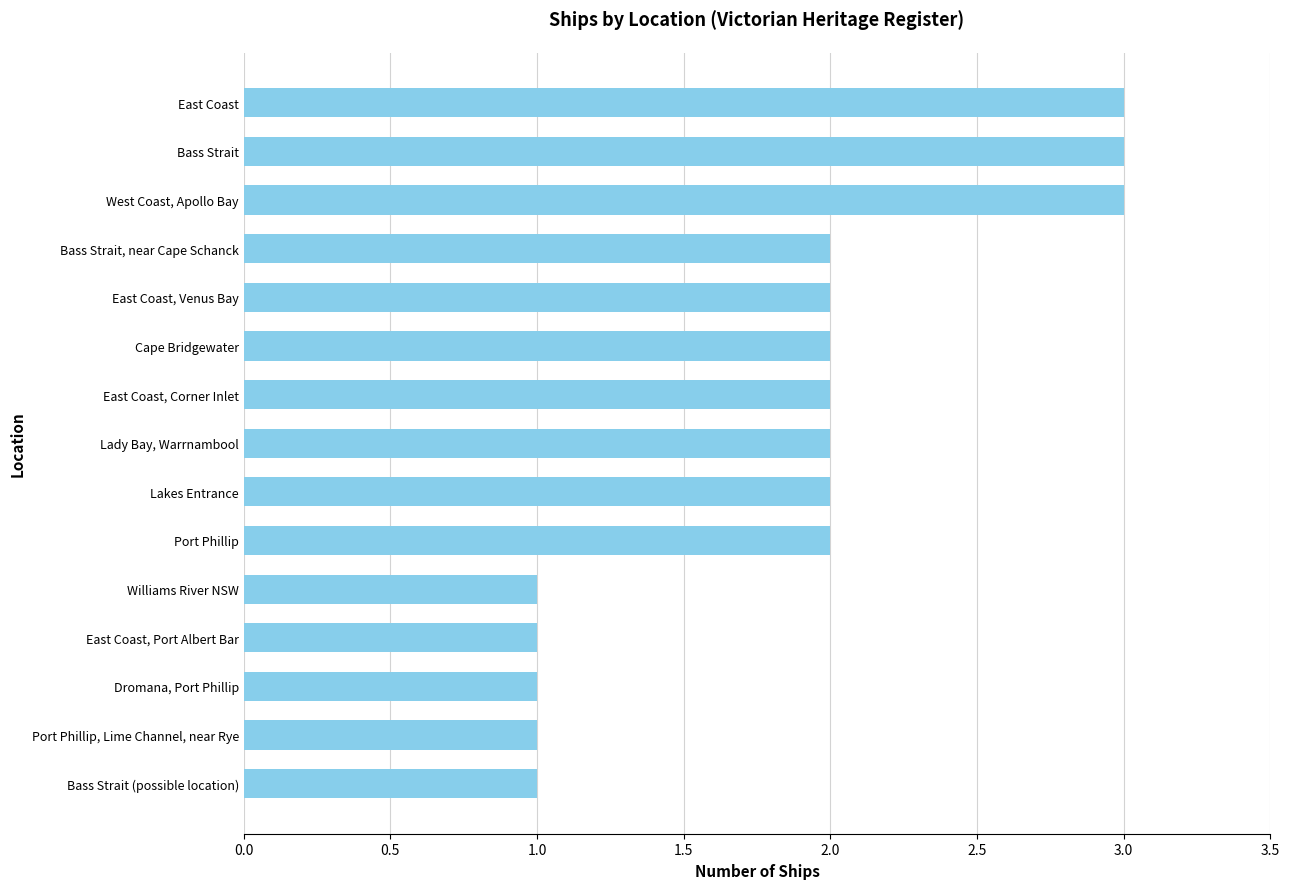

What is the greatest value displayed?

3